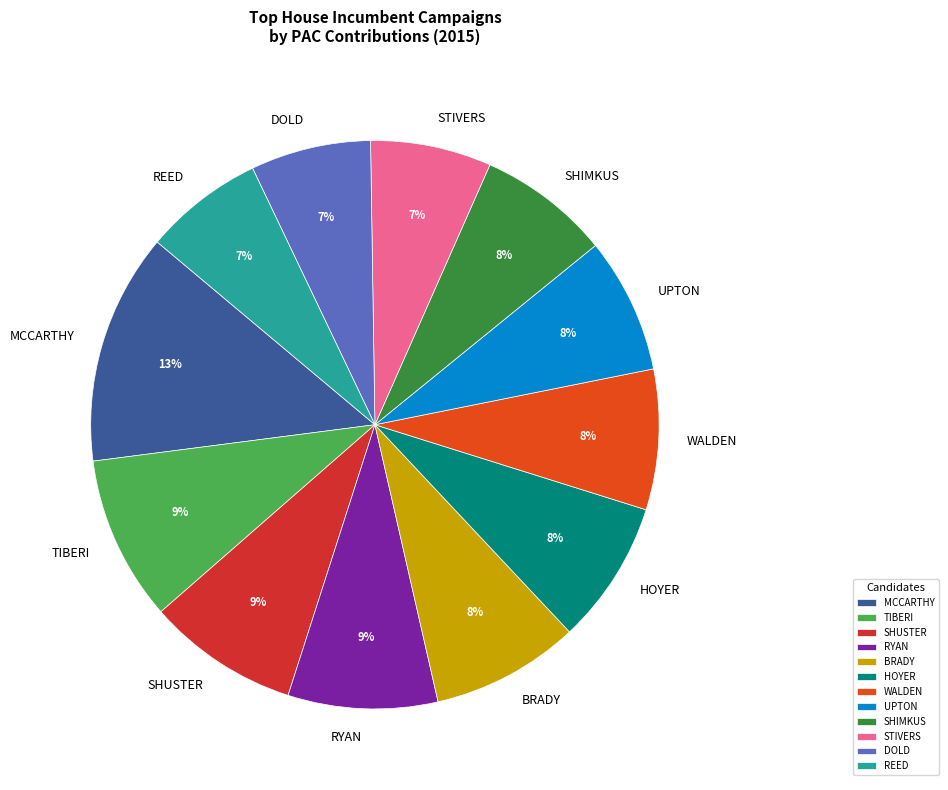

What is the ratio of the value at BRADY to the value at TIBERI?

0.9